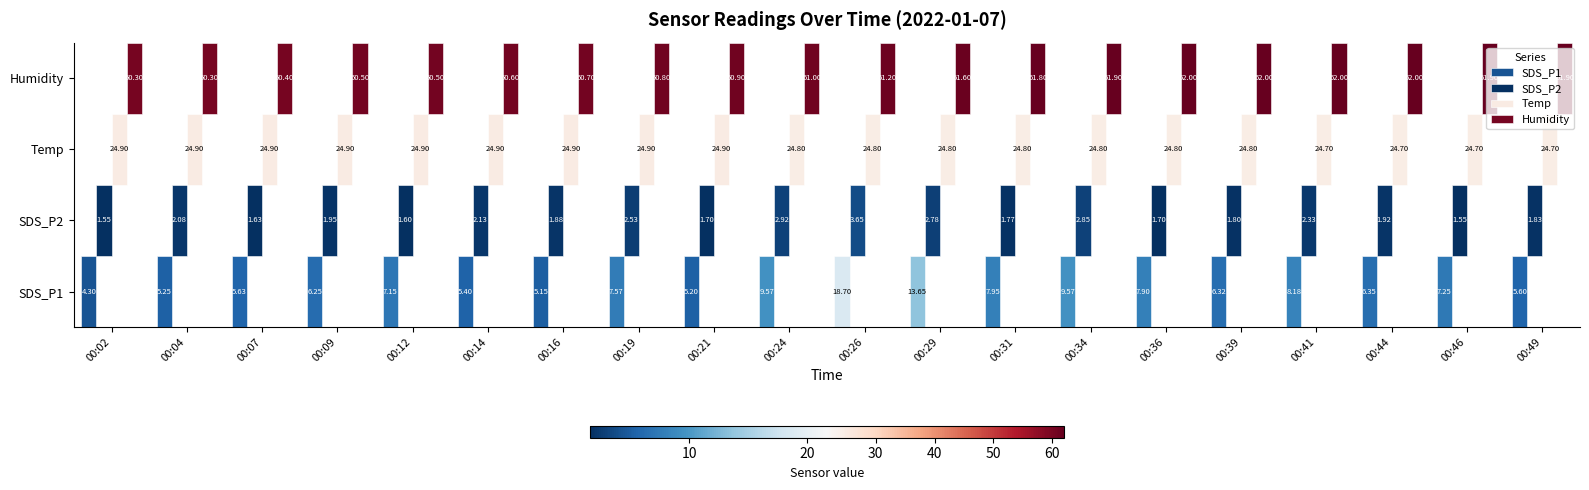

What is the sum of all SDS_P2 values?

42.1